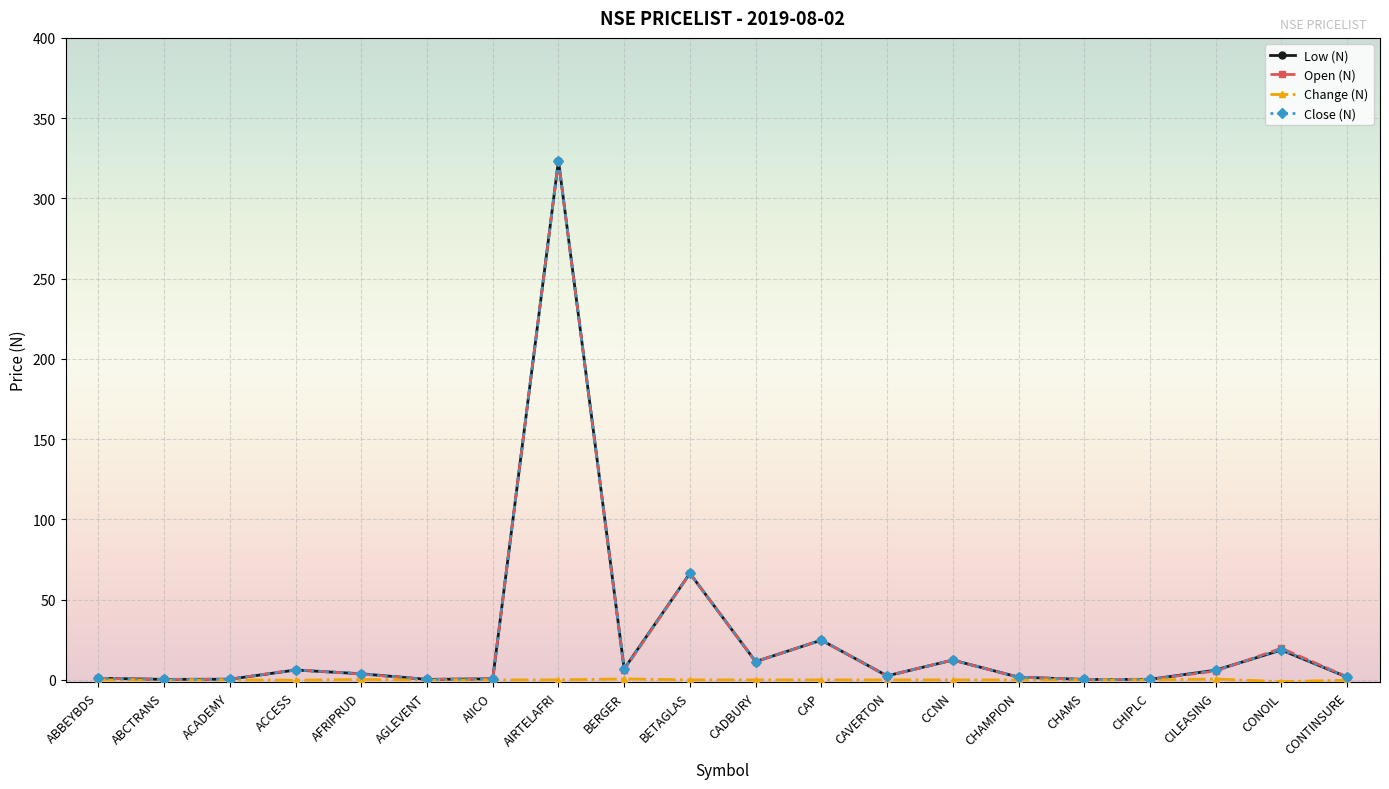

The value of Open (N) at CAP is 24.8. True or false?

True